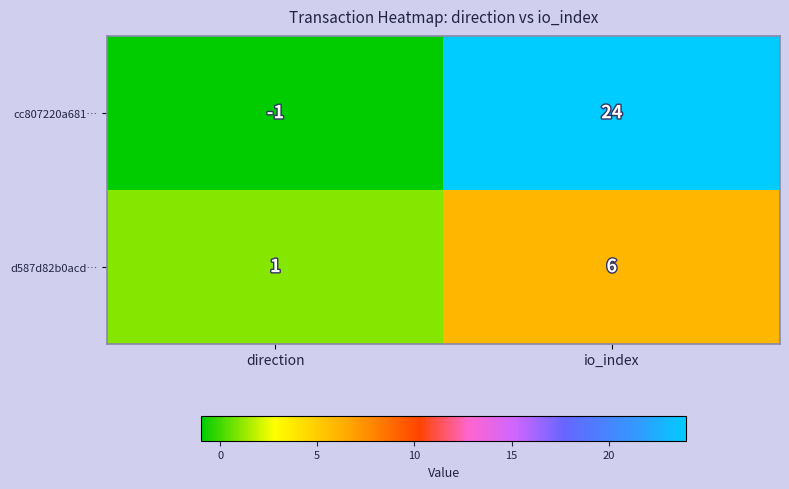

At which label is cc807220a681… closest to 11?

direction